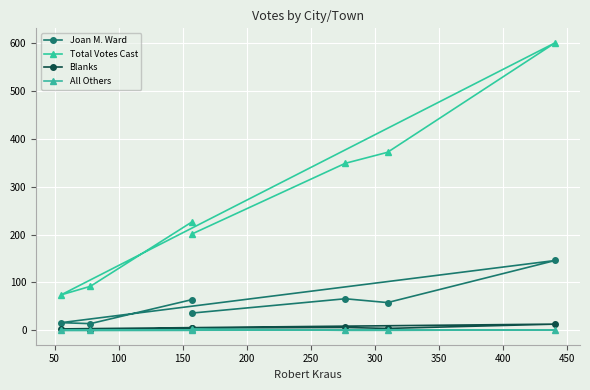

True or false: All Others and Joan M. Ward intersect in this chart.

False